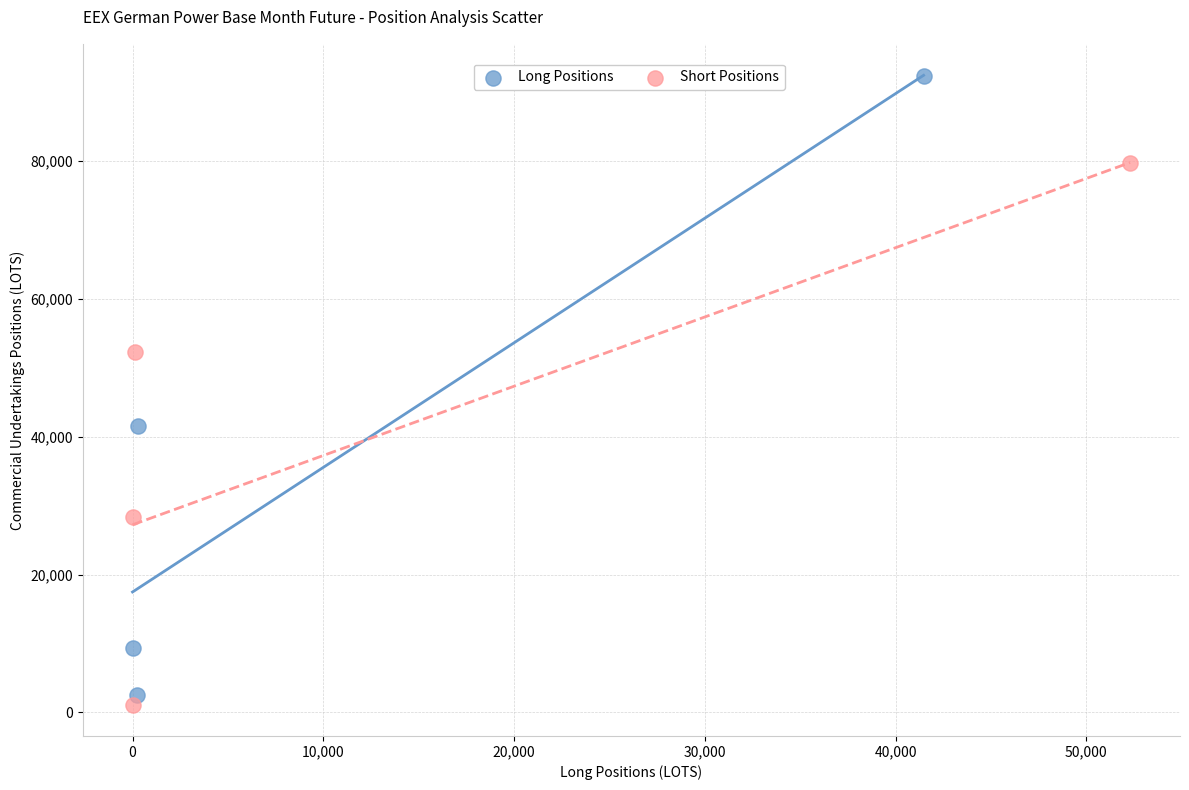

Which series reaches the maximum Y coordinate?

Long Positions